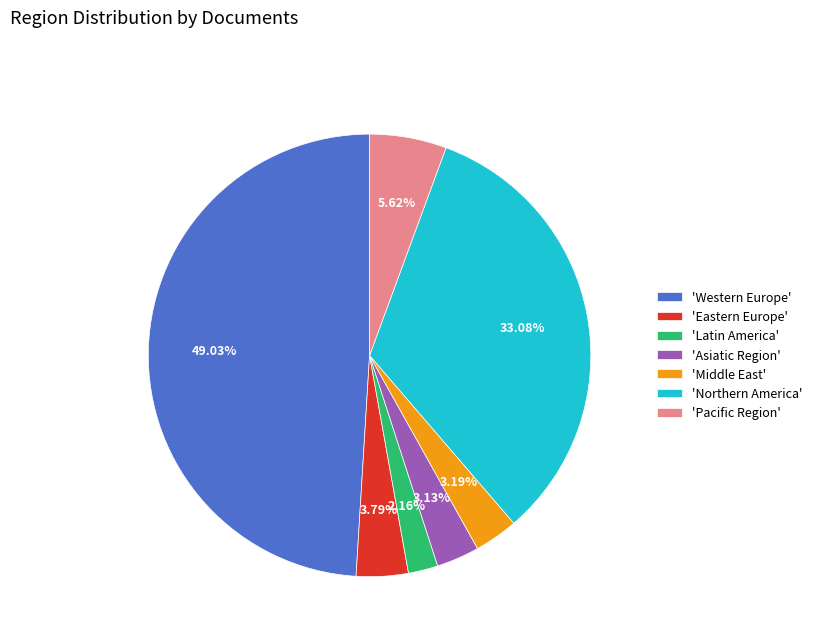

Does 'Pacific Region' represent more than half of the total?

No